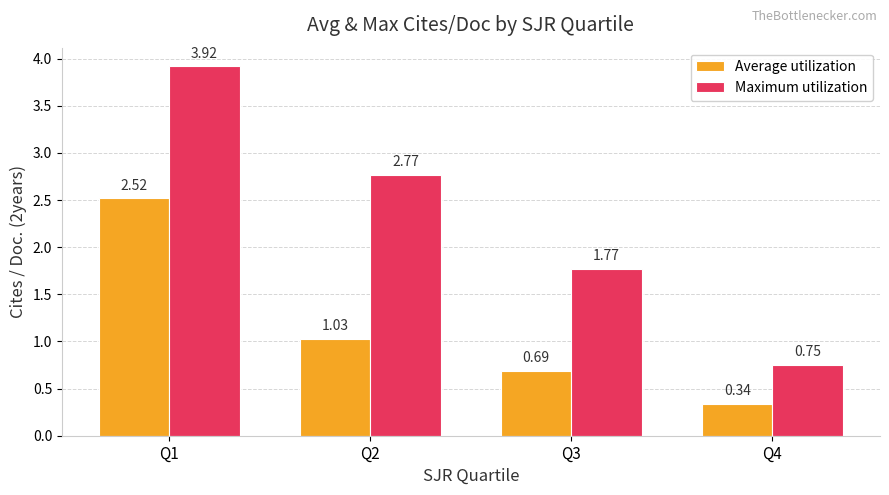

Which label corresponds to the smallest value in the chart?

Q4